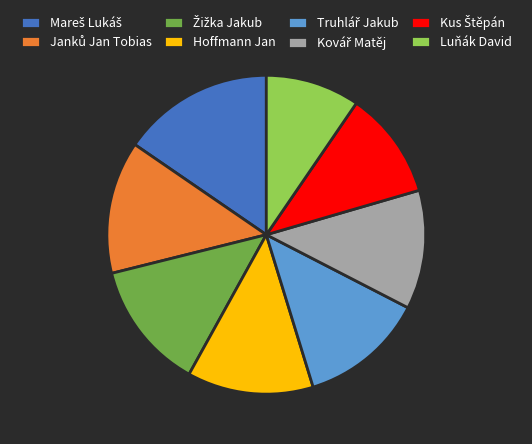

Does any single category account for the majority?

No